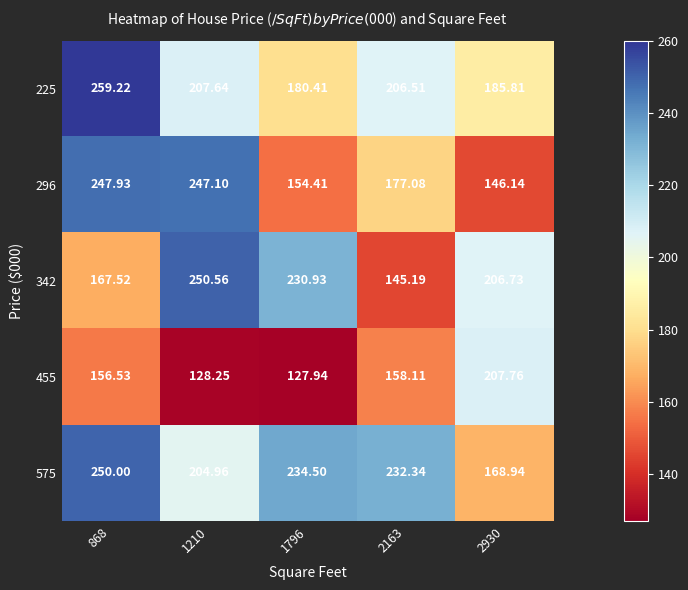

Is the value of 296 at 1796 greater than the value of 575 at 1210?

No